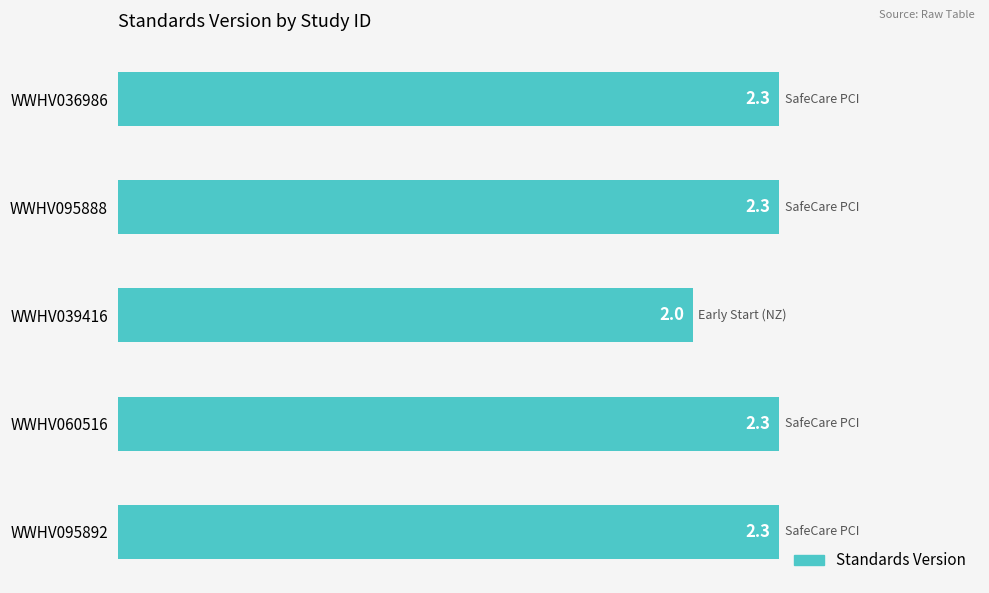

What value does the data have at WWHV095892?

2.3